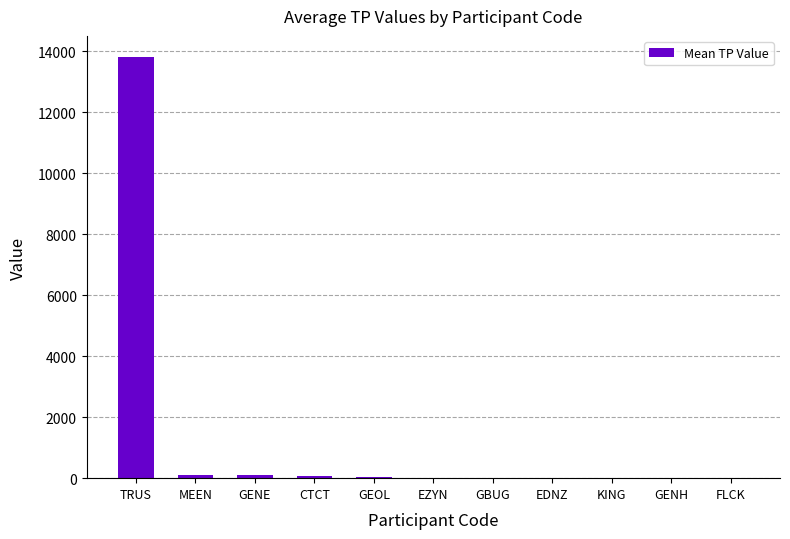

Between EZYN and TRUS, which is larger?

TRUS